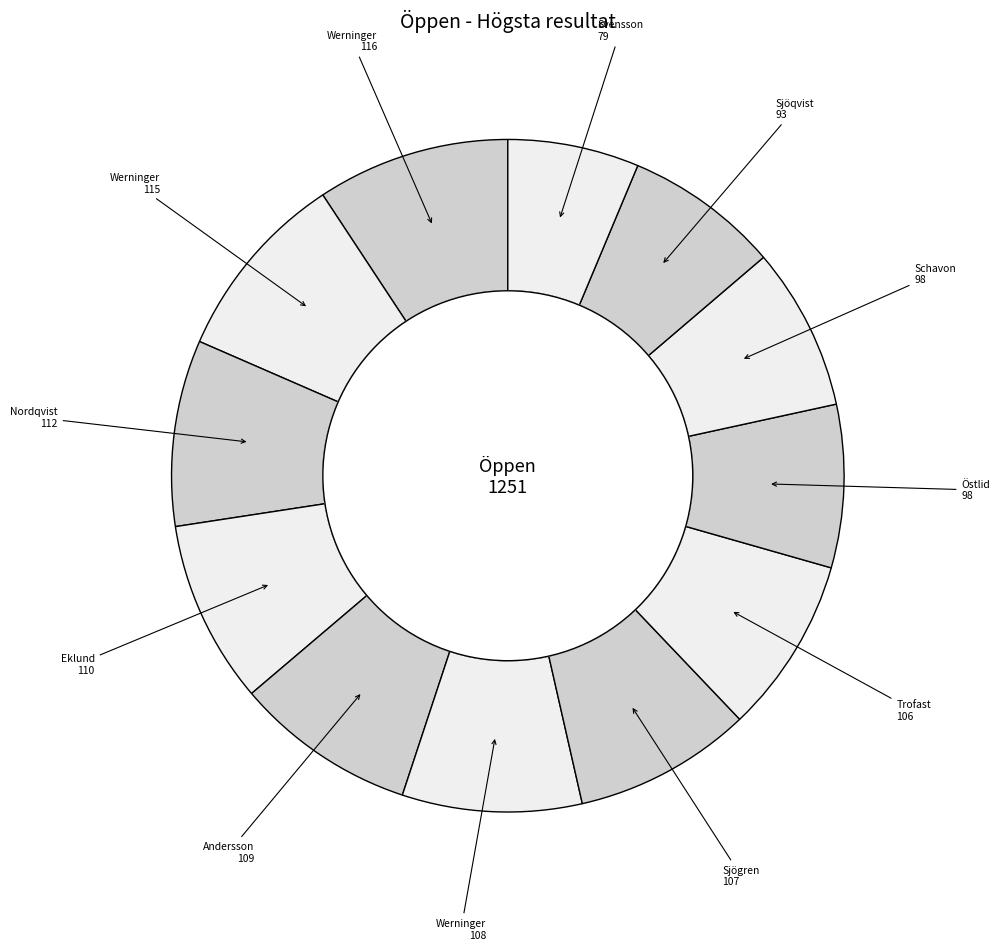

What is the largest slice in the pie chart?

Karl-Johan Werninger